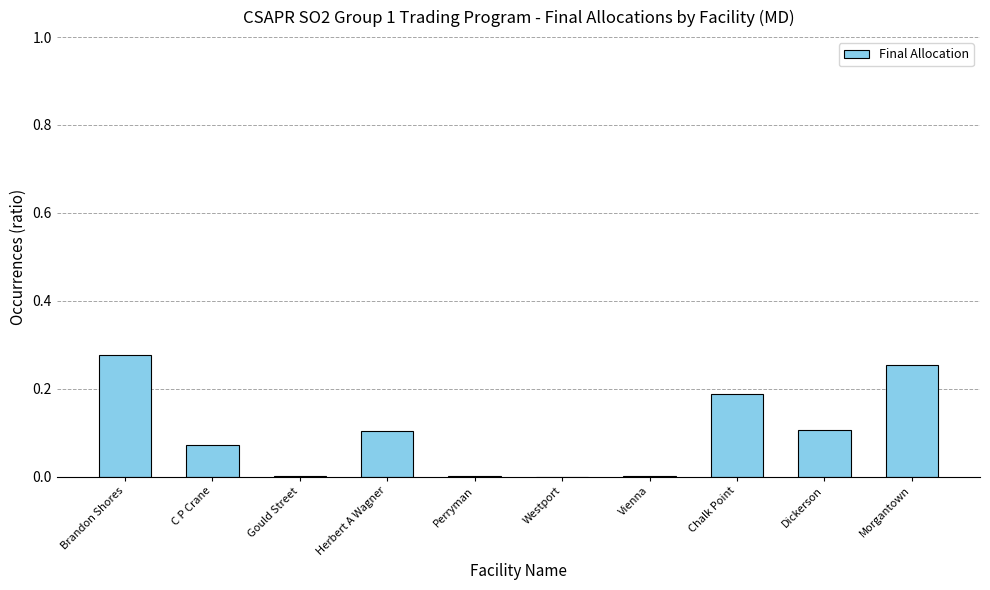

True or false: the data shows 0.2 at Dickerson.

False